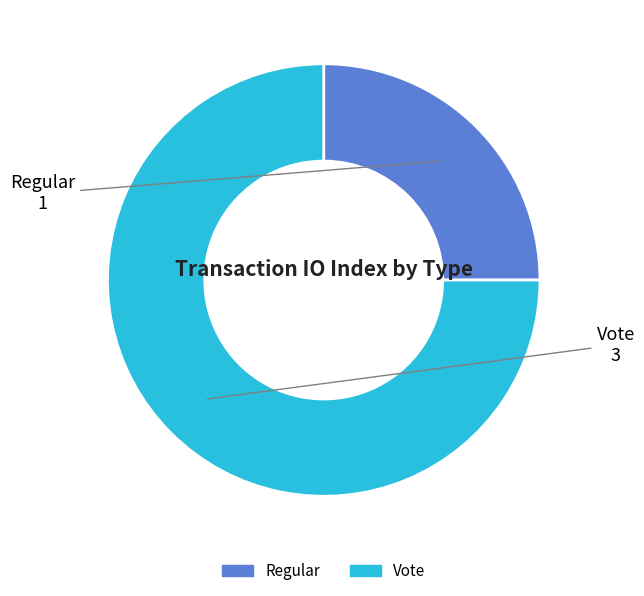

Do Vote and Regular together represent more than half of the pie?

Yes